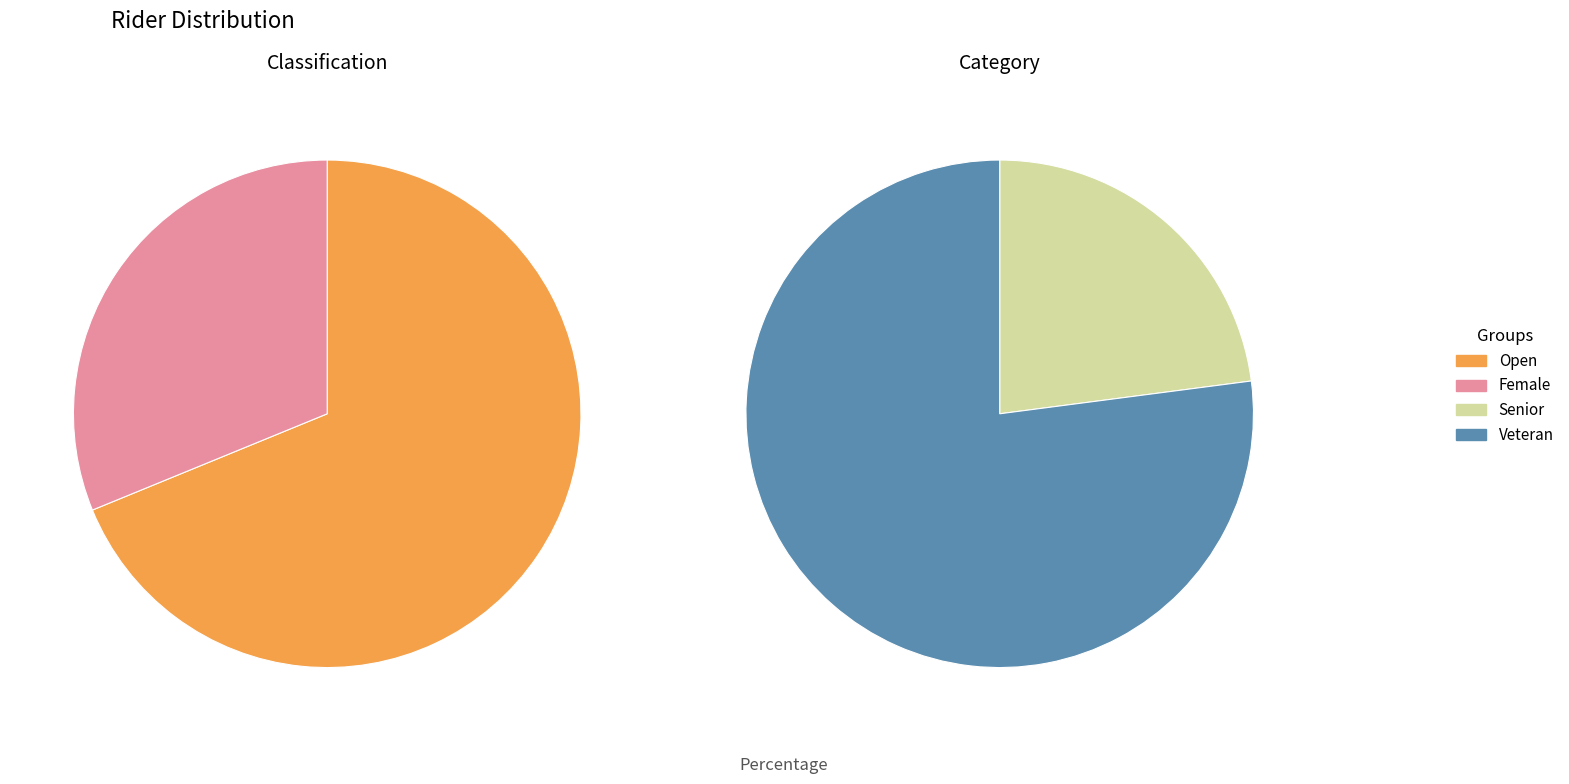

How many segments does this pie chart have?

2